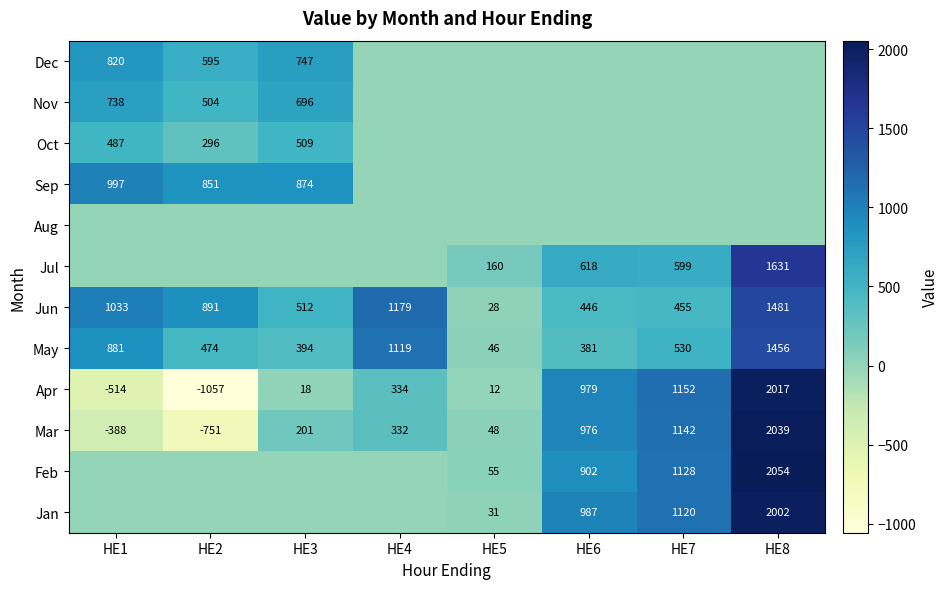

At which category is the sum across all series the highest?

HE8